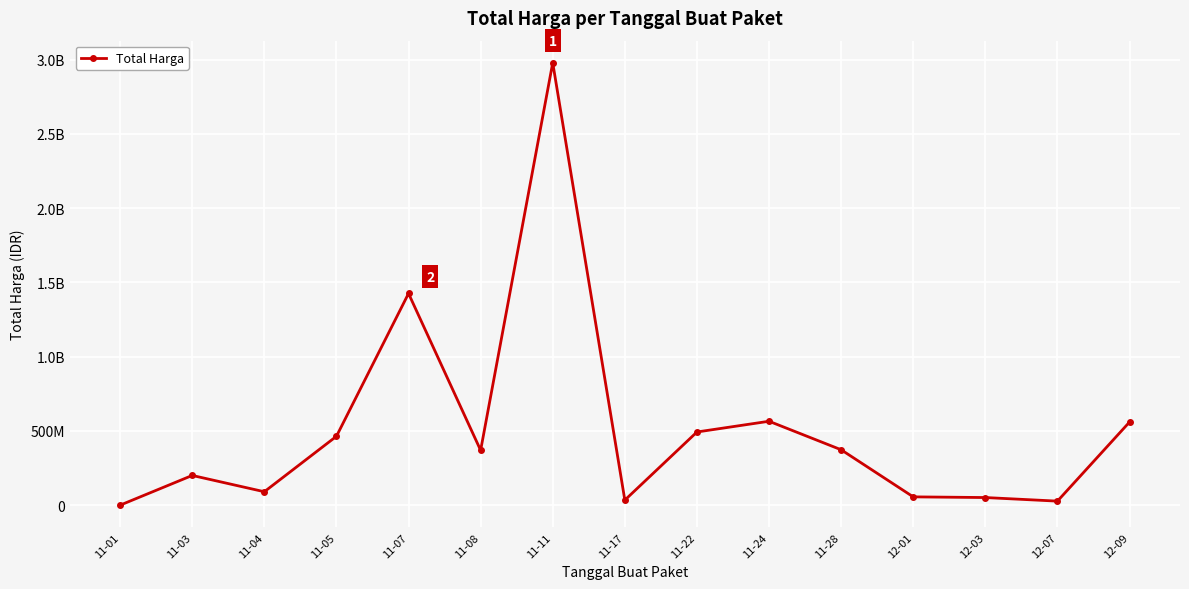

True or false: the data shows 8480439 at 12-07.

False